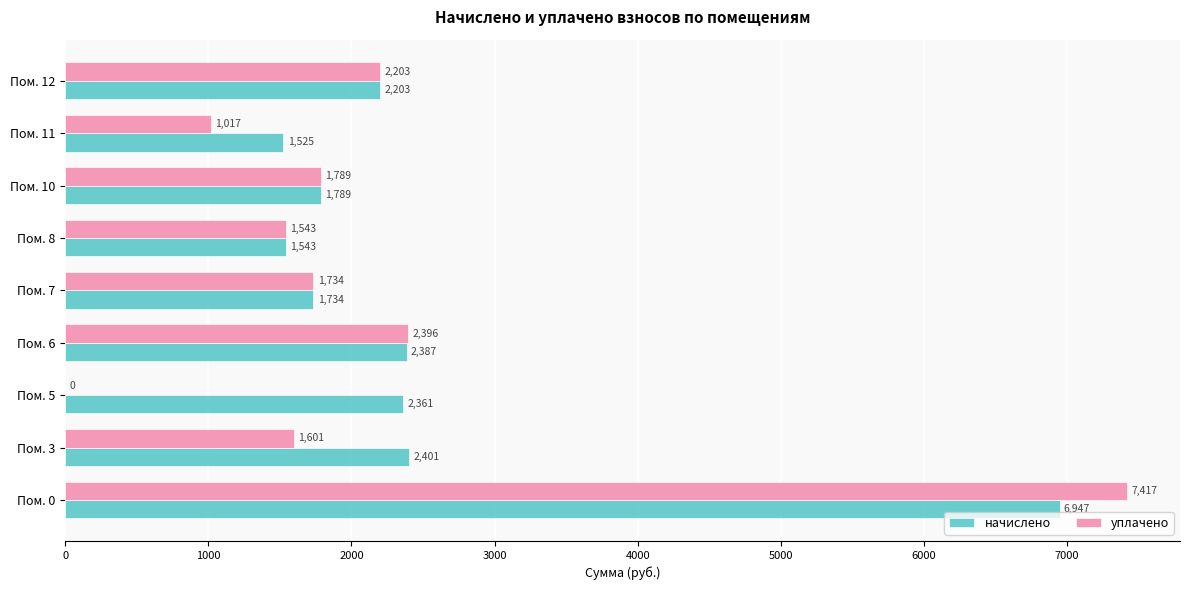

At which label does уплачено reach its peak?

Пом. 0